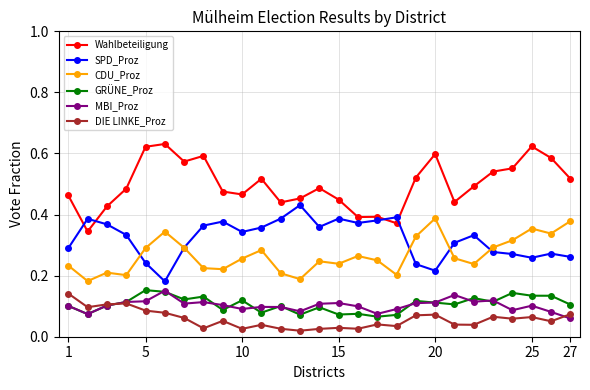

Which series has the widest spread of values?

Wahlbeteiligung